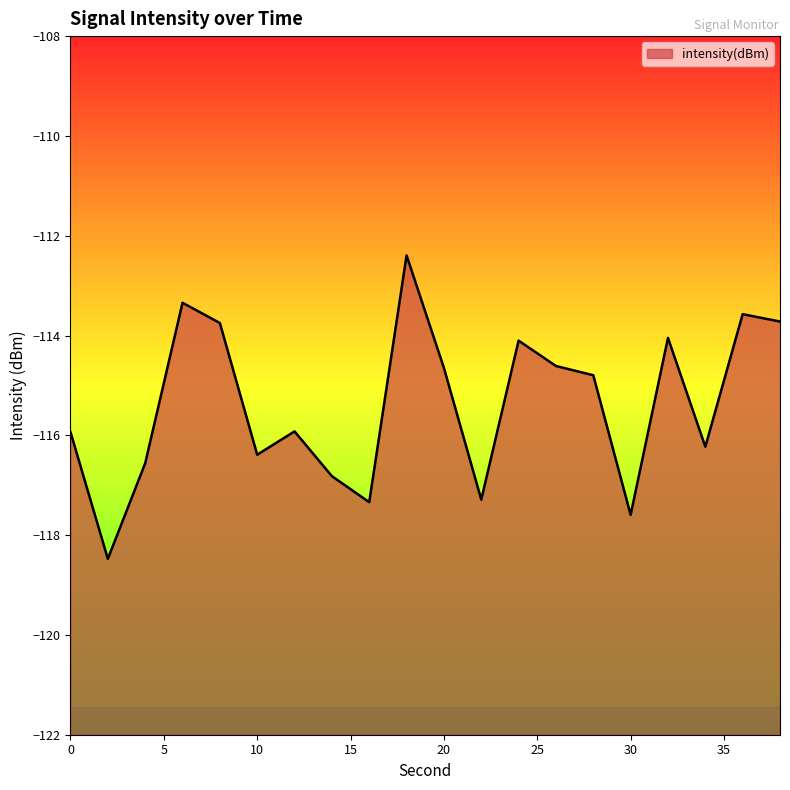

What is the sum of all values?

-2307.5